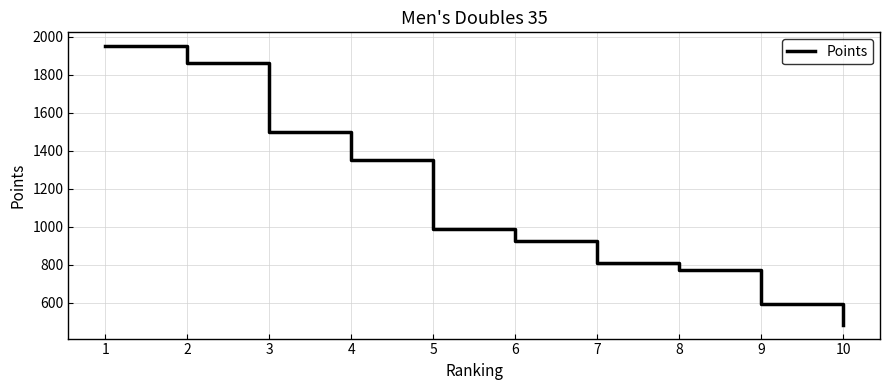

Rank the categories by value from lowest to highest.

10, 9, 8, 7, 6, 5, 4, 3, 2, 1